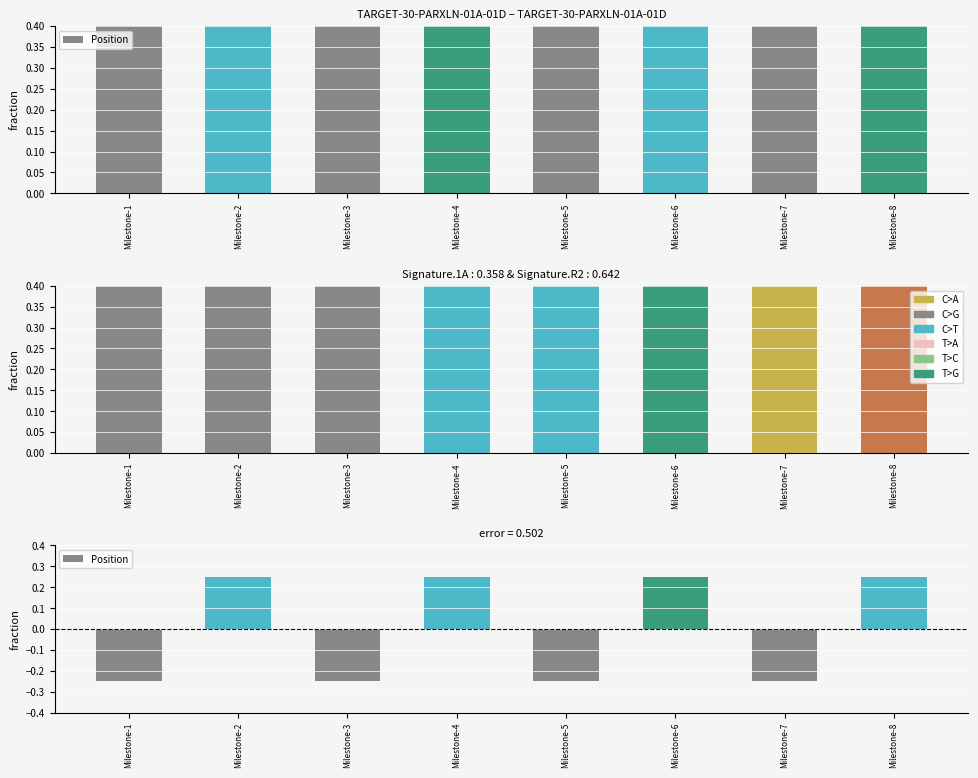

What is the value of the 2nd bar from the left?

0.2